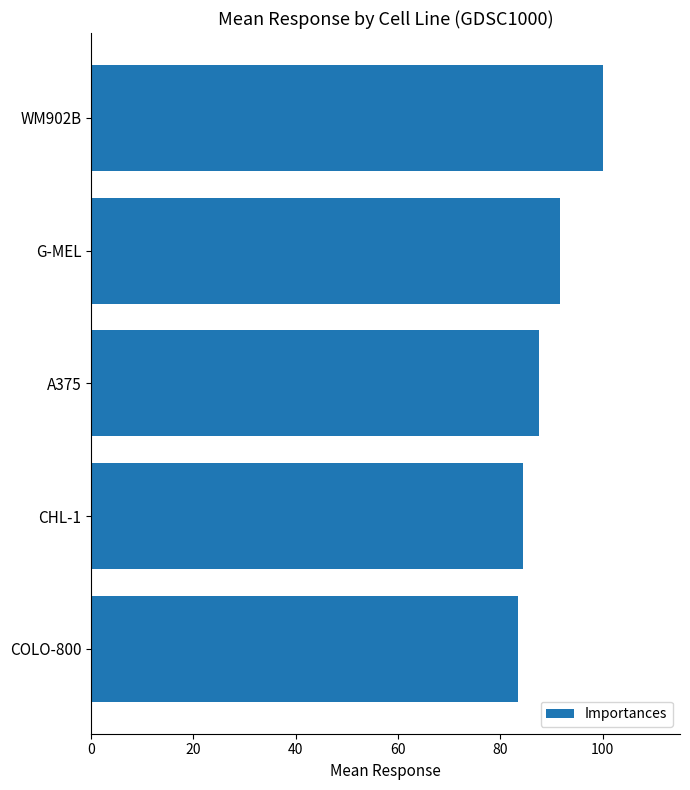

Which category has the lowest value across all series?

COLO-800